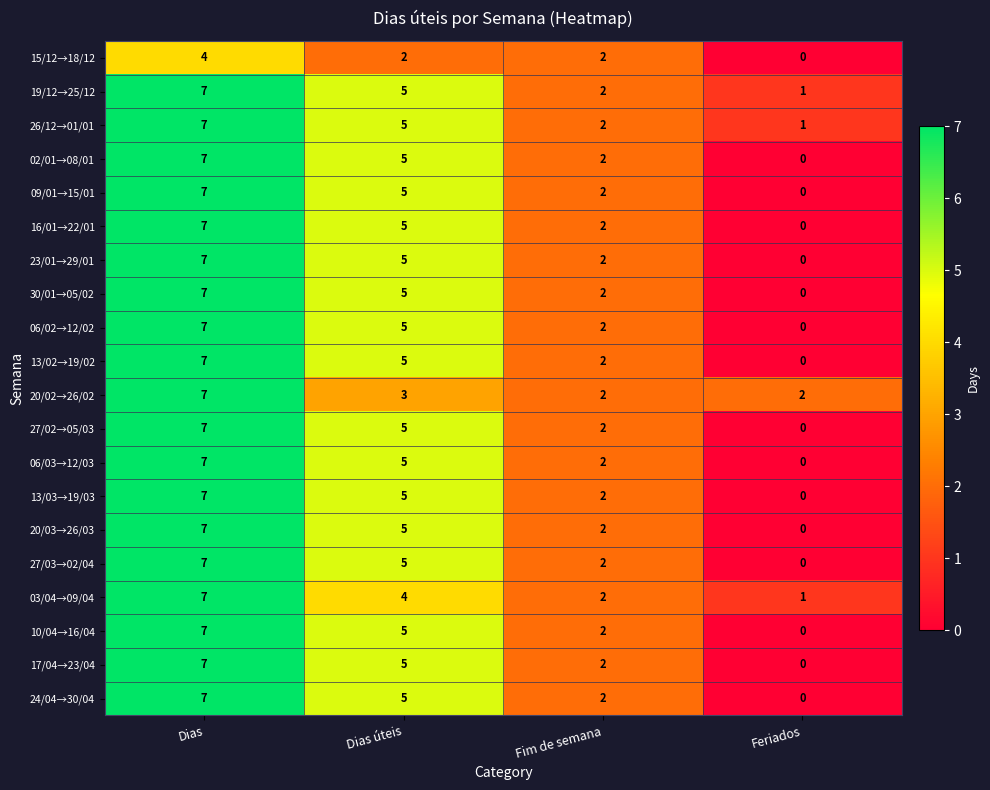

What is the total value across all series at Feriados?

5